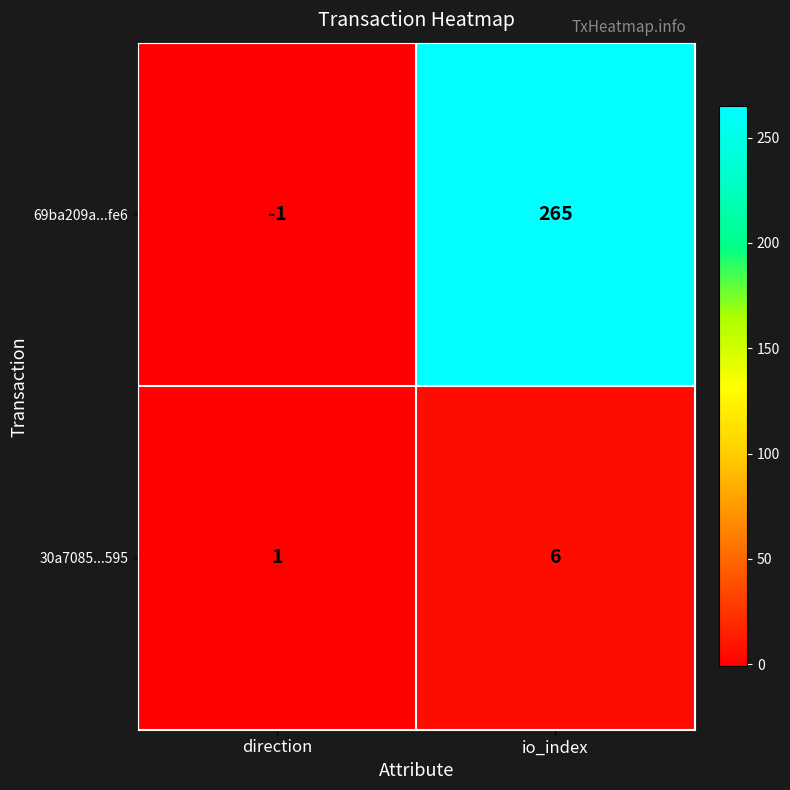

What is the sum of the 30a7085...595 values at direction and io_index?

7